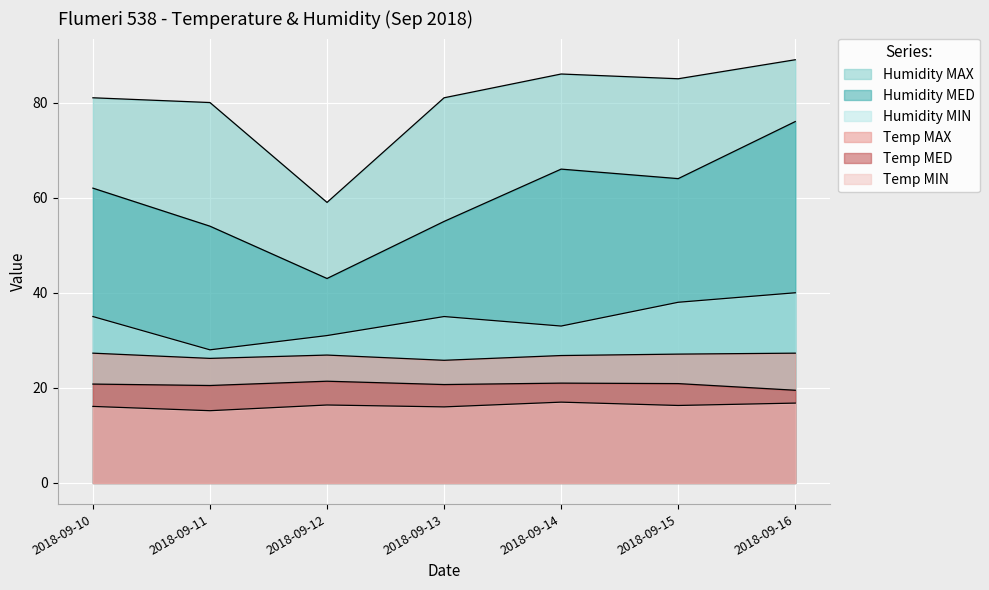

At which category is the sum across all series the highest?

2018-09-16